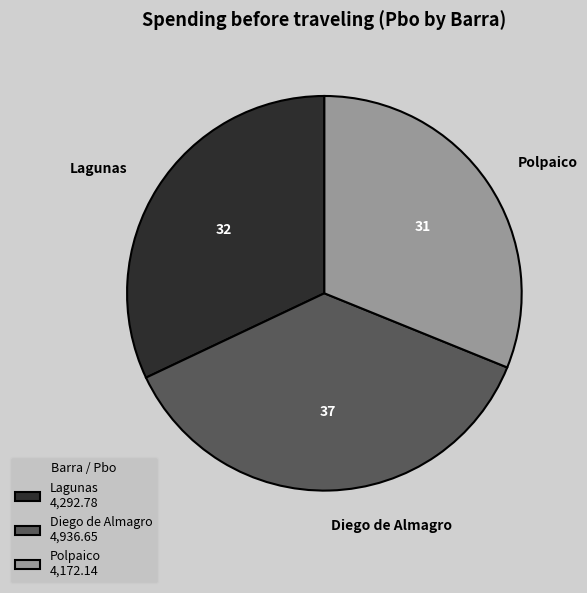

Is it true that Diego de Almagro is 20% of the pie?

False